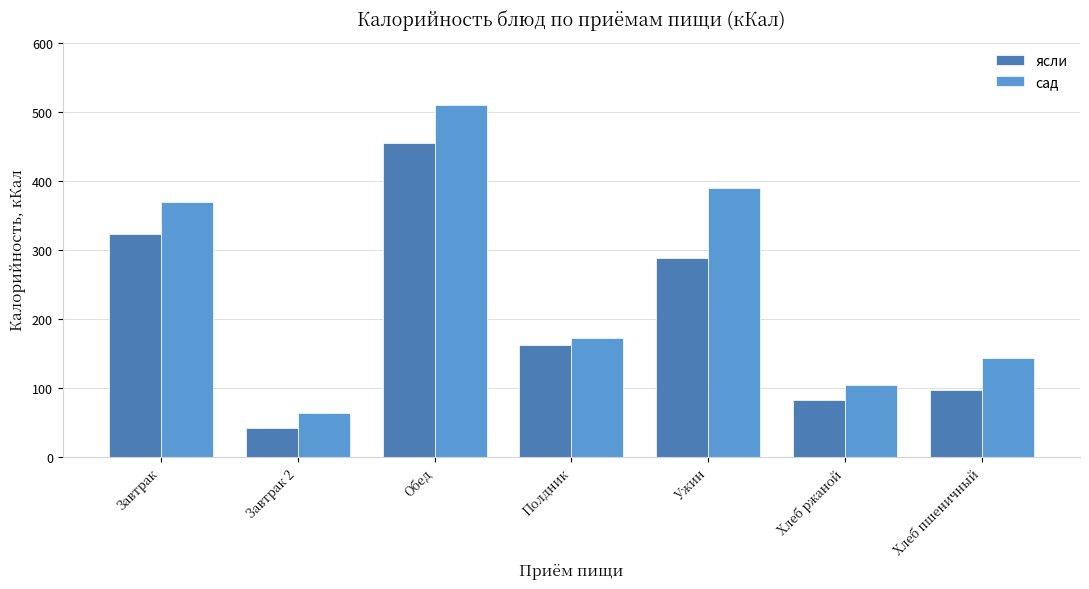

What value does the сад series have at Завтрак 2?

63.0